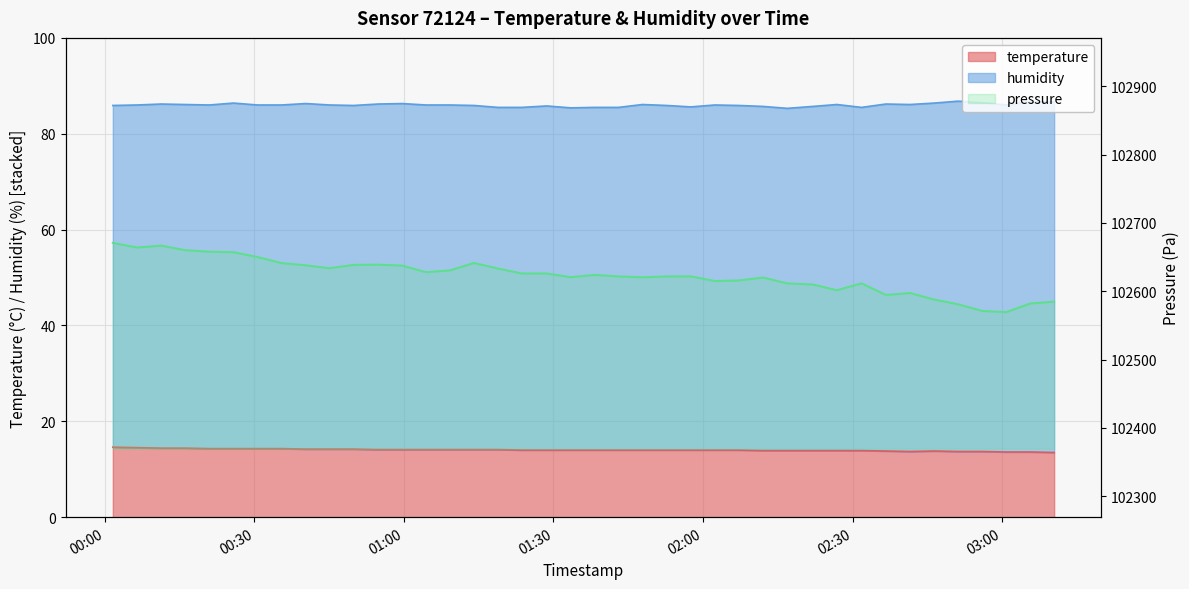

What is the difference between the second highest and second lowest values?

0.9